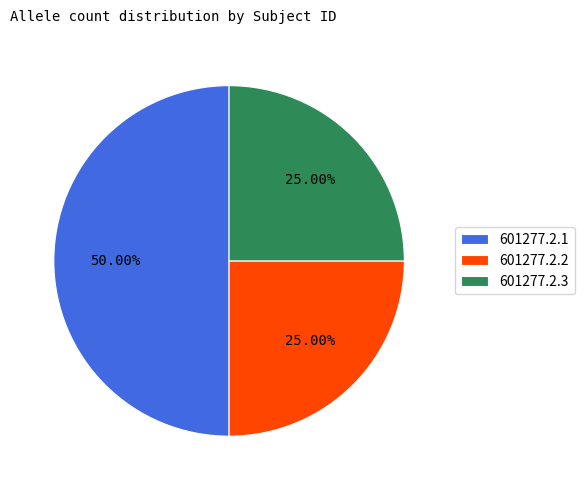

How many slices are in this pie chart?

3